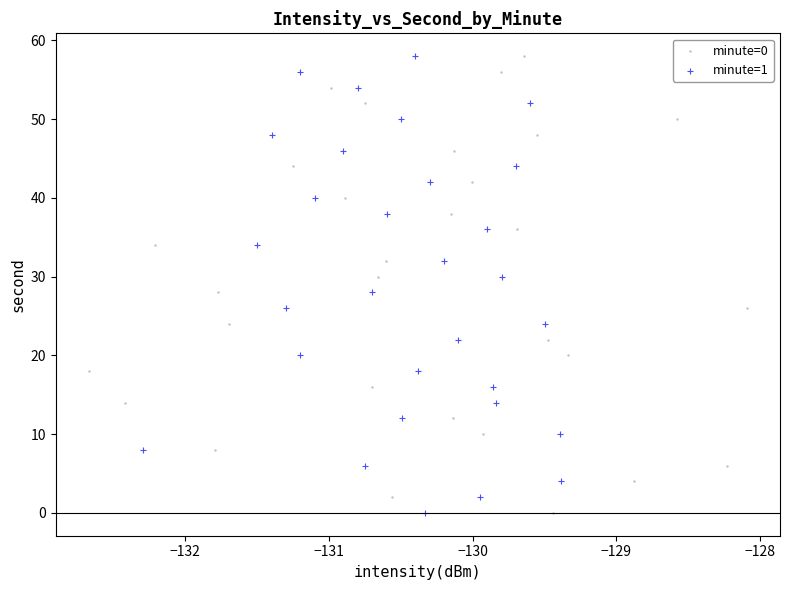

What are all the series names shown in the legend?

minute=0, minute=1